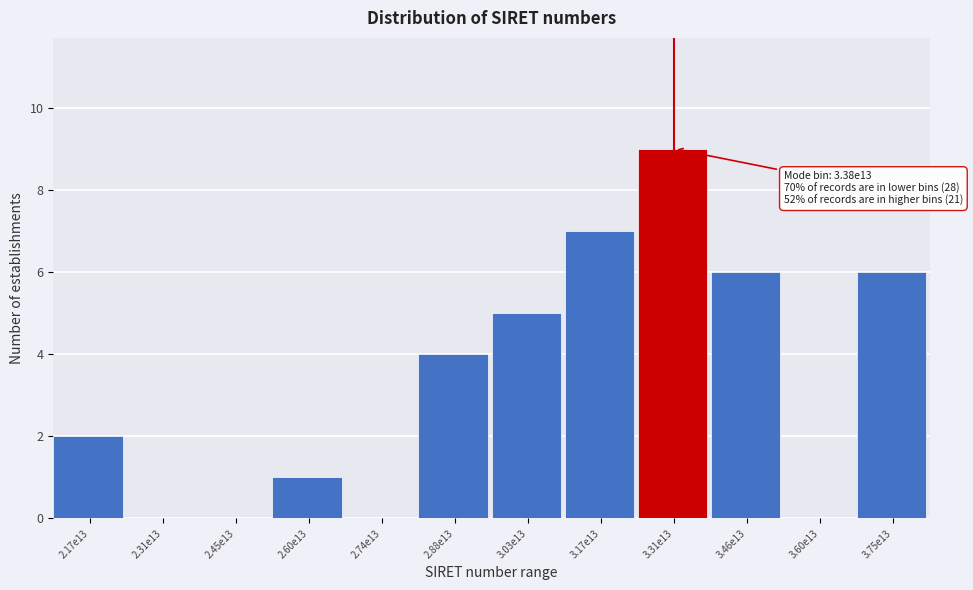

Reading left to right, what are all the values shown in this chart?

2.17e13=2	2.31e13=0	2.45e13=0	2.60e13=1	2.74e13=0	2.88e13=4	3.03e13=5	3.17e13=7	3.31e13=9	3.46e13=6	3.60e13=0	3.75e13=6